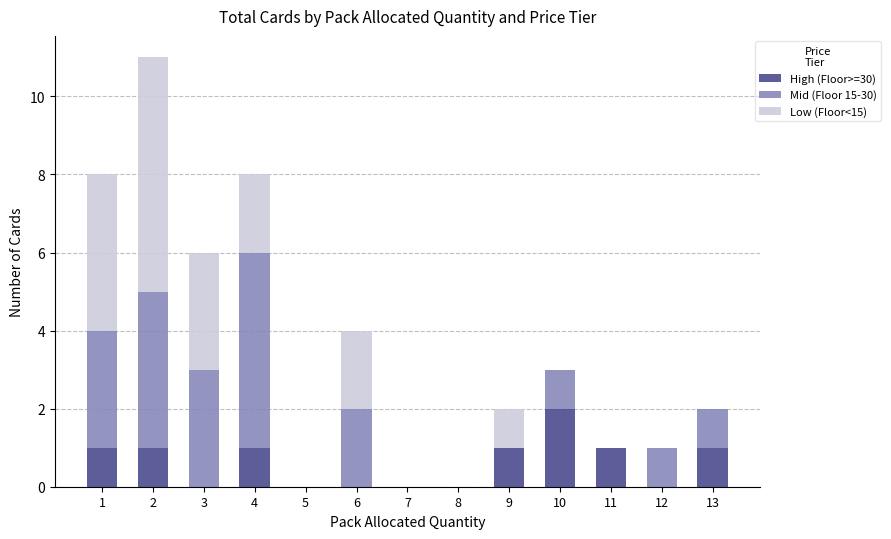

How many data points does each series have?

13